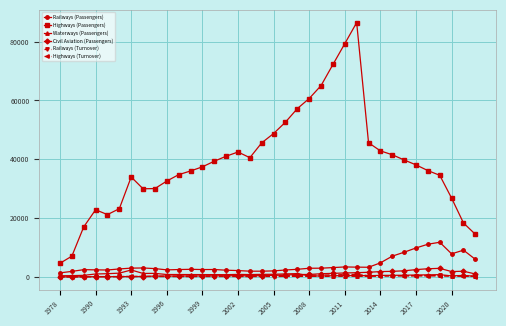

At how many categories does at least one series exceed 43834?

10